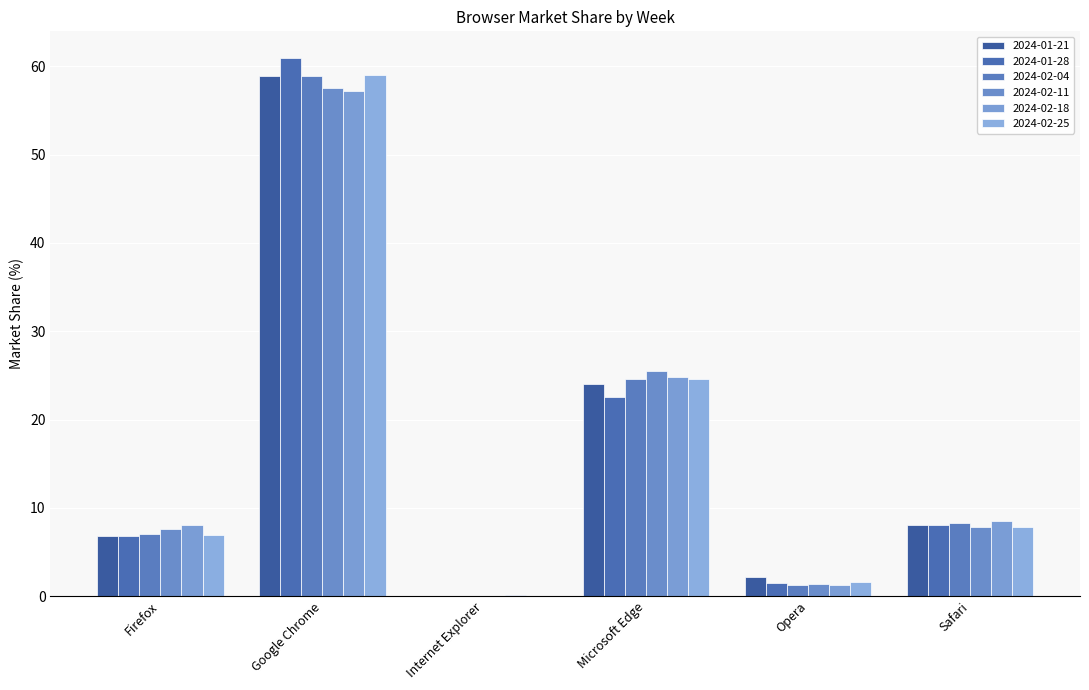

What is the average value of the 2024-01-21 series?

16.7